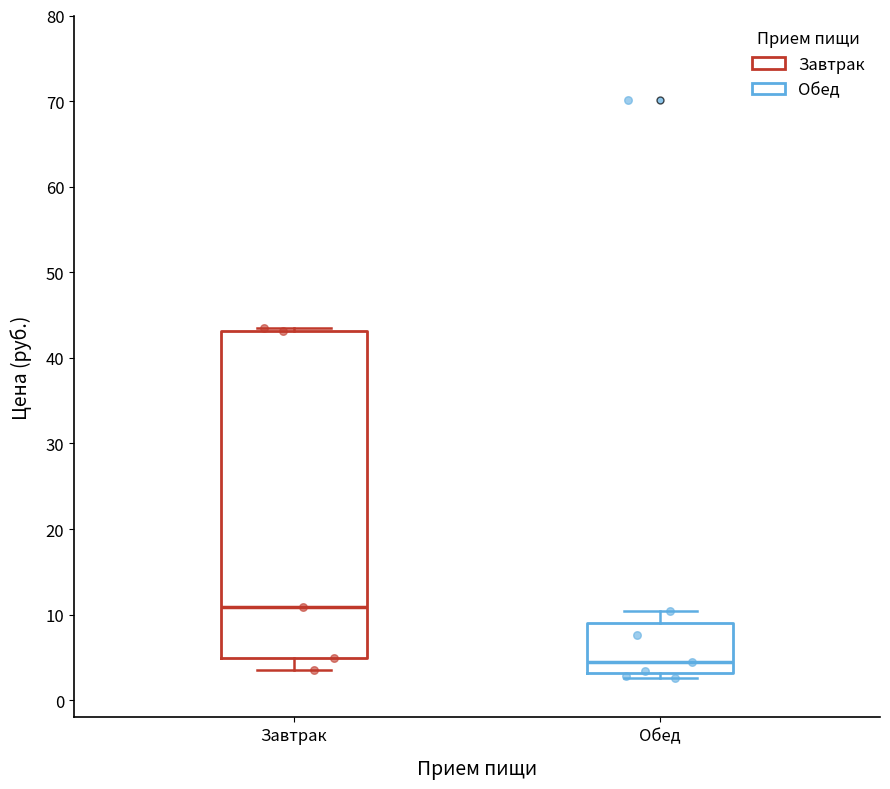

Reading left to right, read every box against the y-axis: the position of its median line, the range the box covers, and the ends of its whiskers. The values are not printed on the chart, so give them approximately, as read against the axis.

Завтрак: median 11, box 5 to 43, whiskers 4 to 43 (just above the box's upper edge)
Обед: median 4, box 3 to 9, whiskers 3 (just below the box's lower edge) to 10